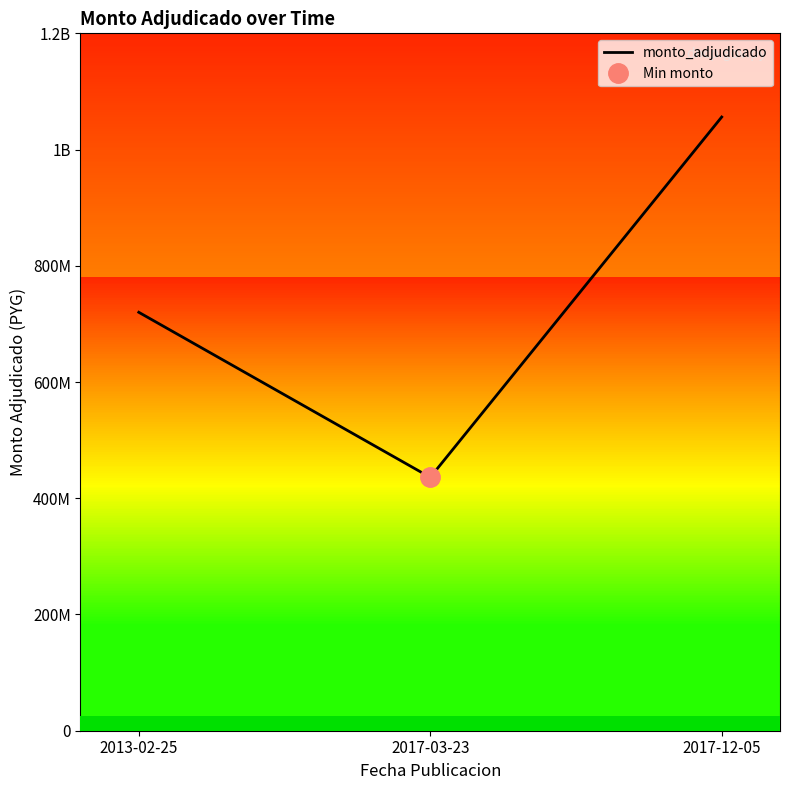

Reading left to right, transcribe all the data shown in this chart.

720000000	436000000	1056000000